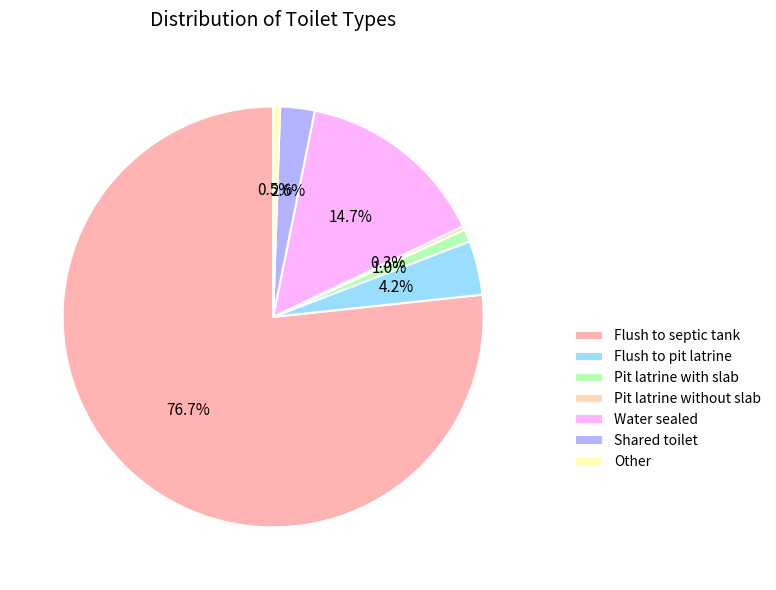

Is it true that Water sealed is 15% of the pie?

True